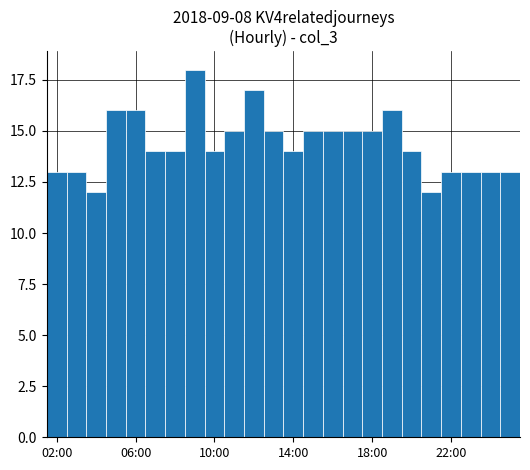

How many categories are shown in the chart?

24